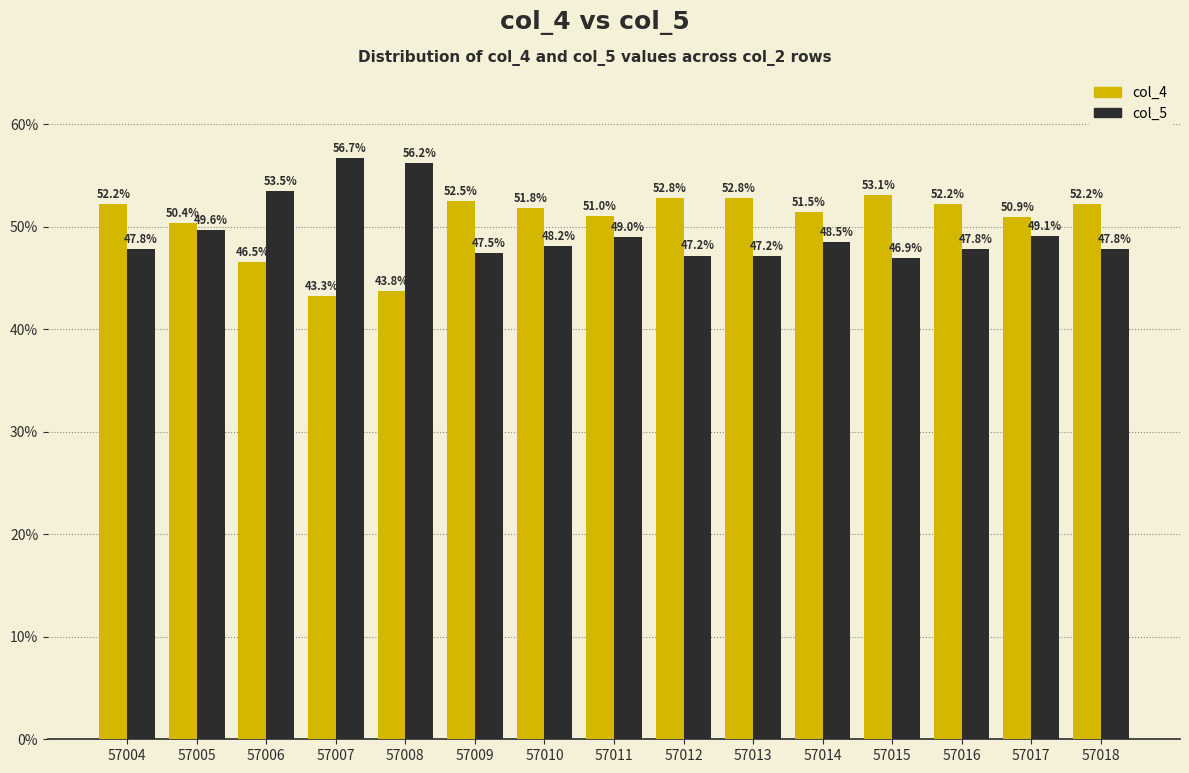

What is the maximum value shown in the chart?

56.7